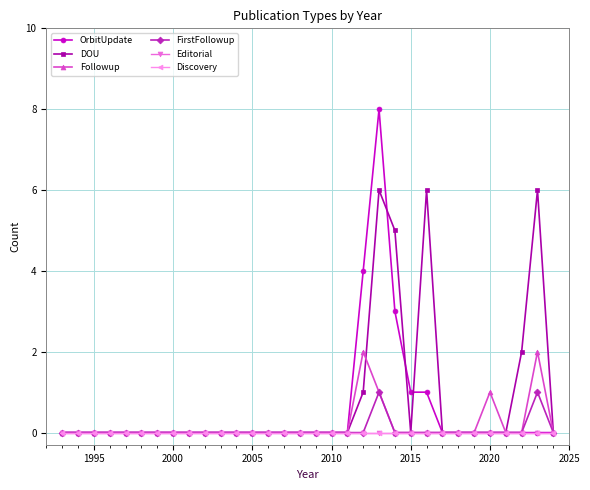

Which series has the largest total across all categories?

DOU